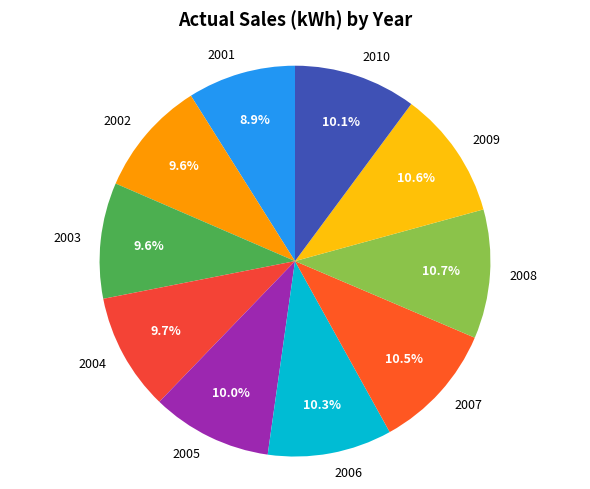

Which has a higher value, 2001 or 2005?

2005